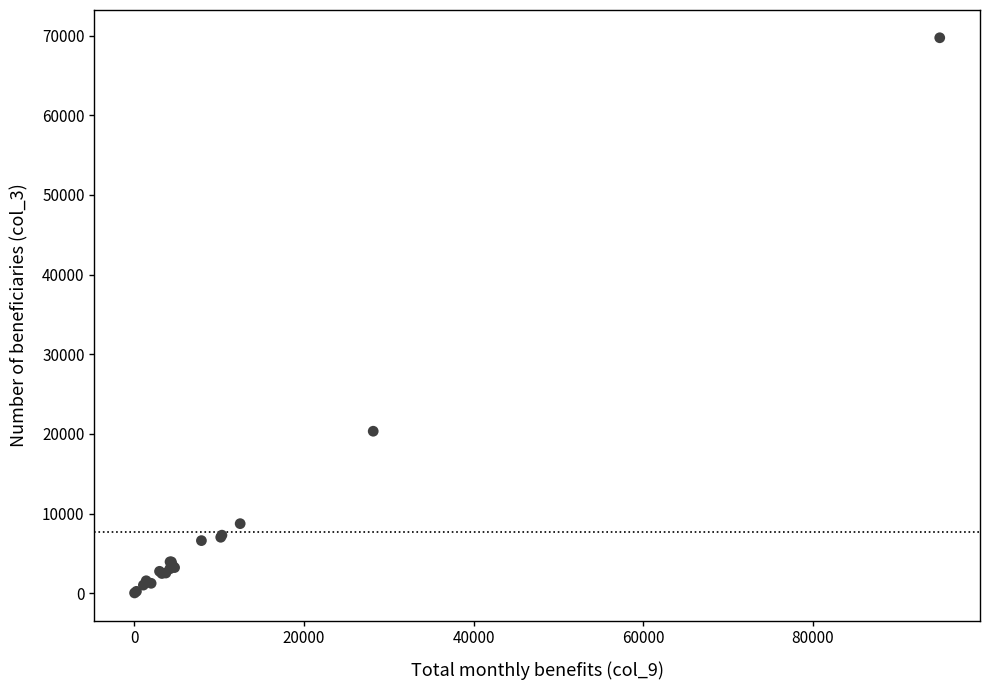

What Y value in the scatter plot is closest to 34885?

20335